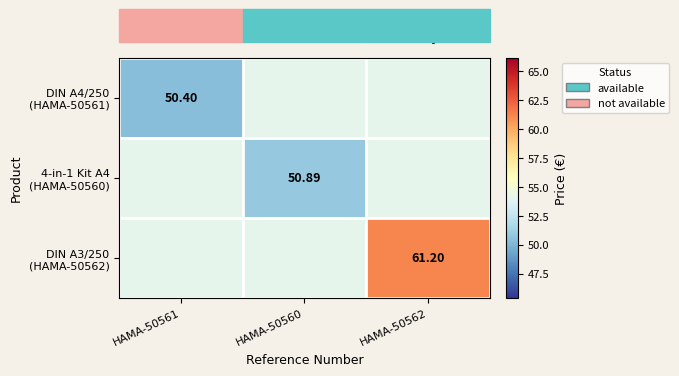

List the labels in order of DIN A4/250 (HAMA-50561) value, smallest first.

HAMA-50561, HAMA-50560, HAMA-50562